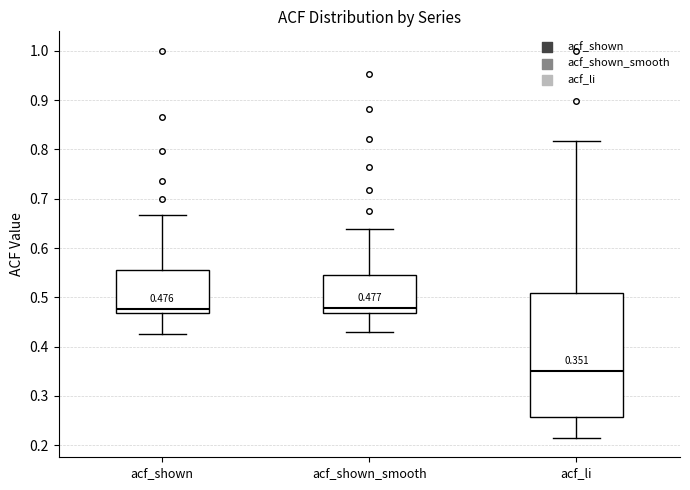

Comparing the boxes themselves (not the whiskers), which one is the tallest?

acf_li